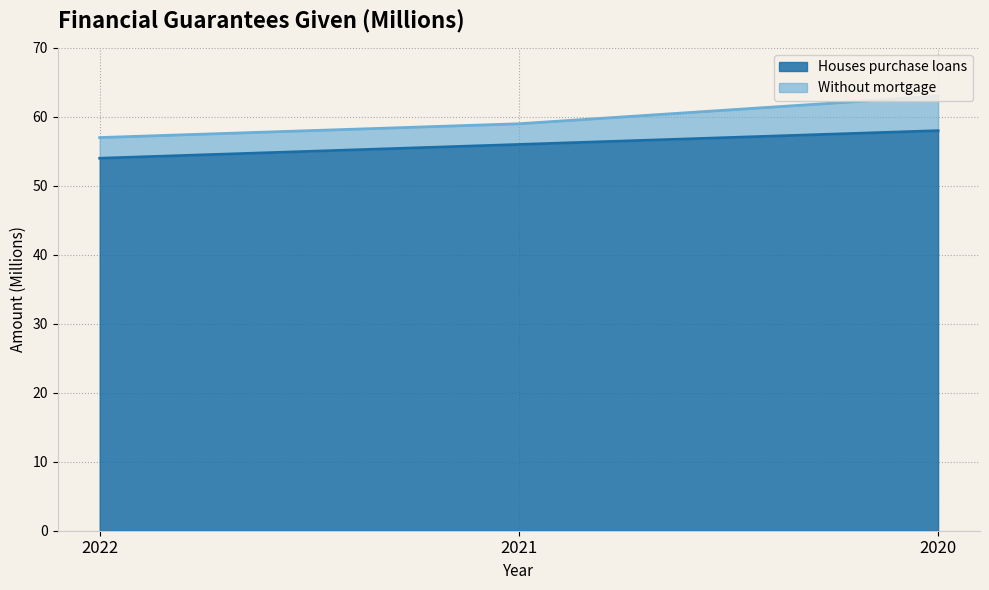

The chart shows a value of 58 at 2020. True or false?

True